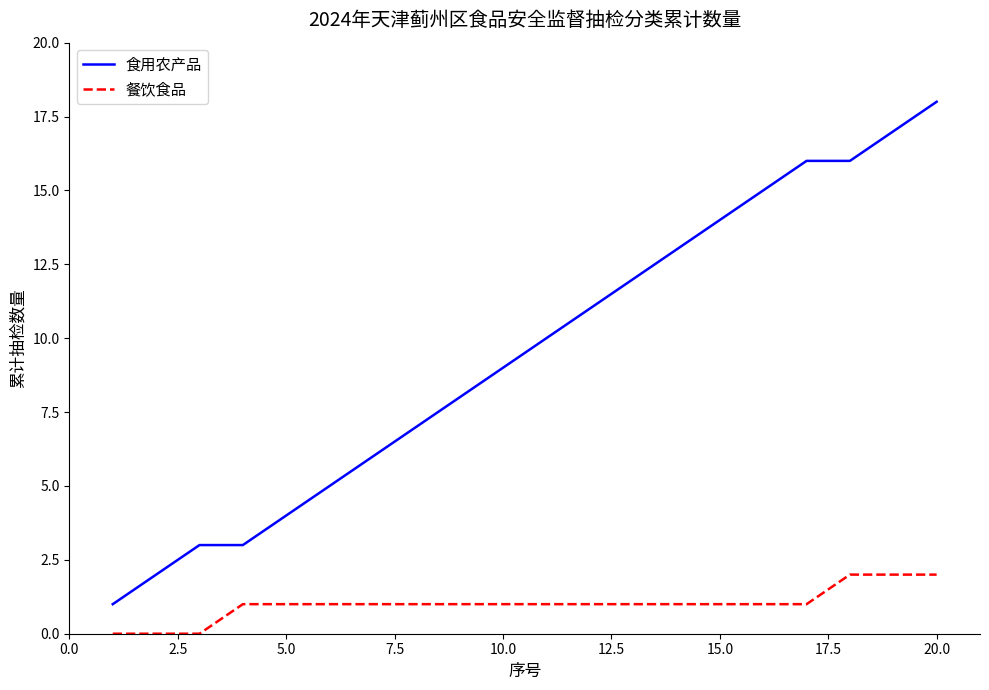

Rank the series by their average value, from highest to lowest.

食用农产品, 餐饮食品